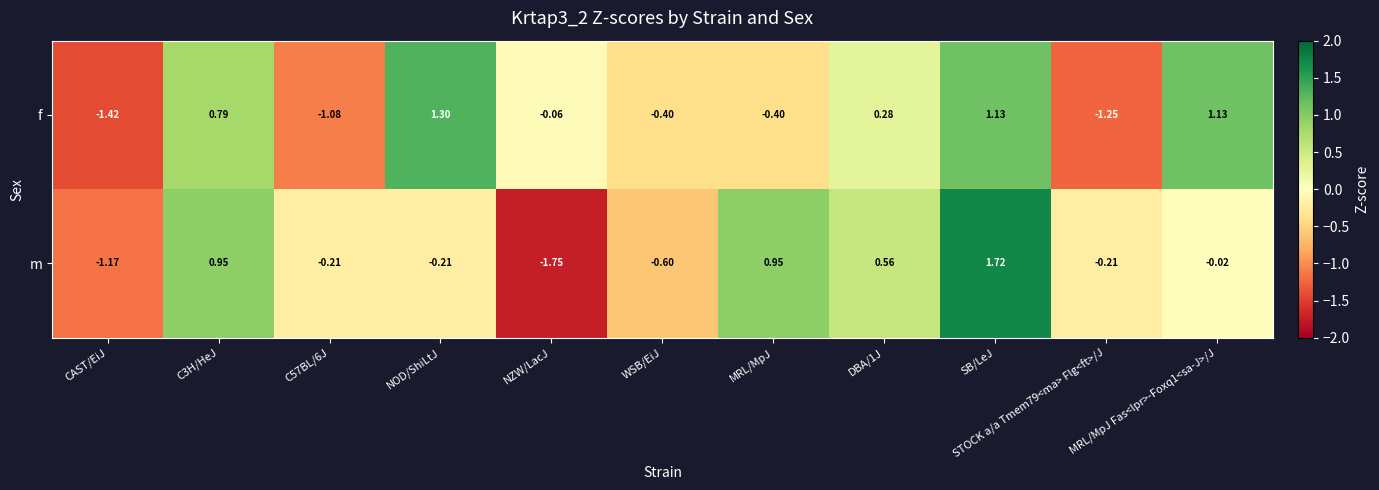

Rank the series at MRL/MpJ from lowest to highest value.

f, m